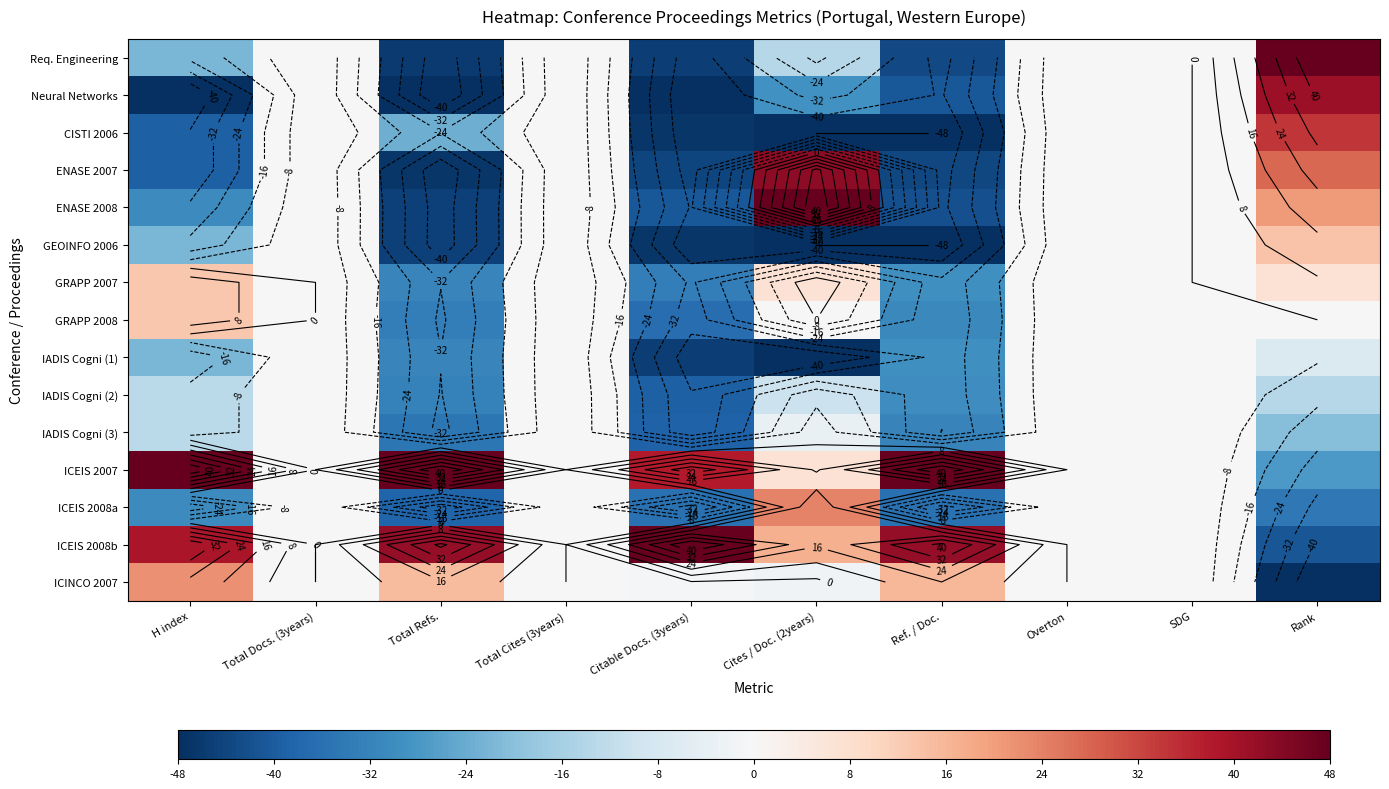

What is the sum of the Req. Engineering values at Ref. / Doc. and Cites / Doc. (2years)?

-57.0